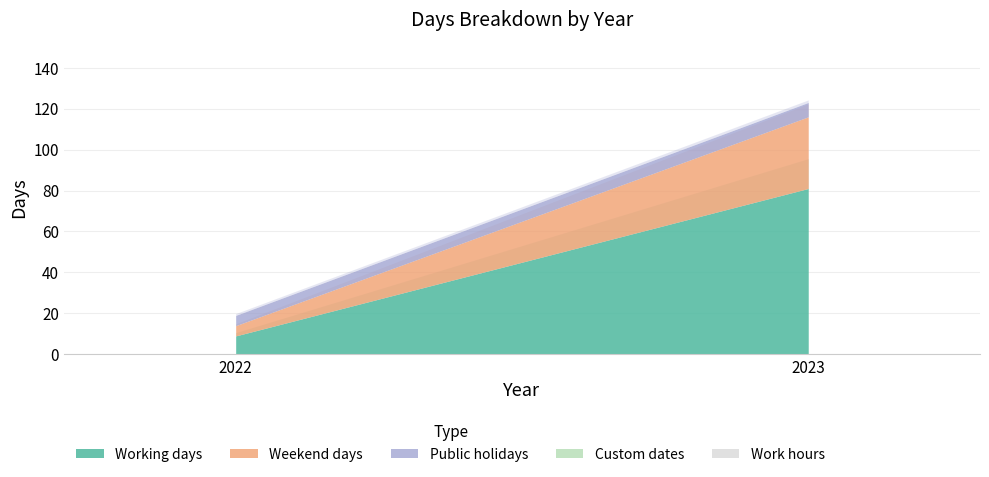

True or false: Public holidays has a value of 5 at 2022.

True